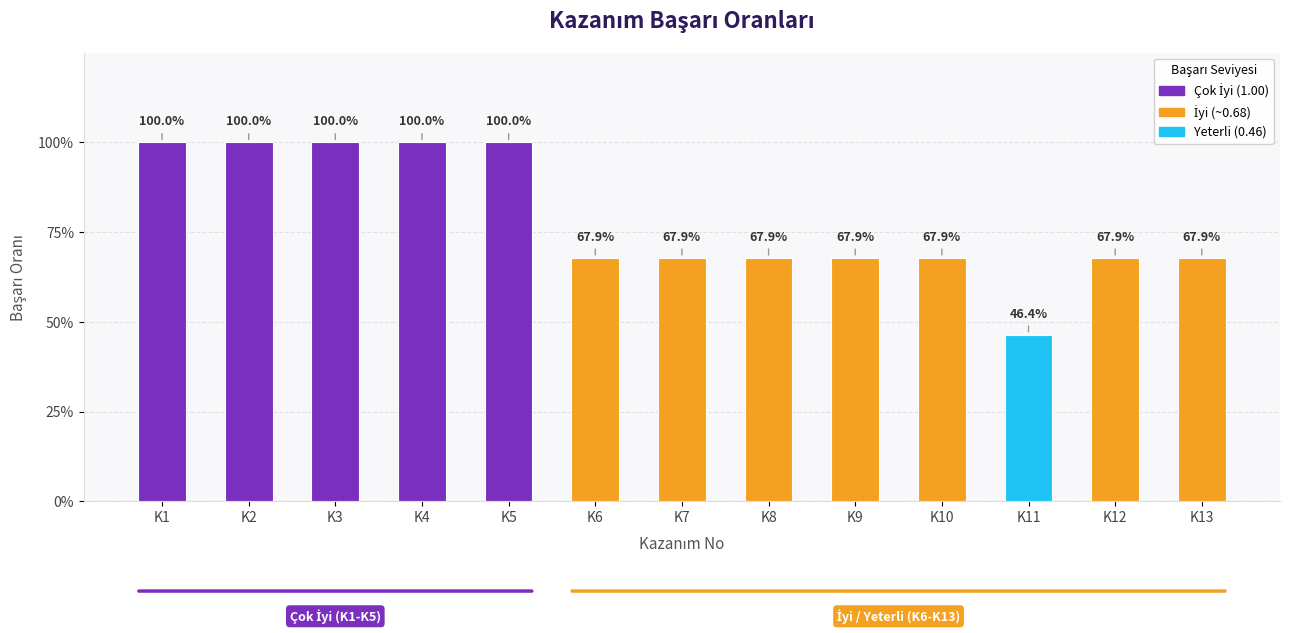

Are the bars horizontal?

No